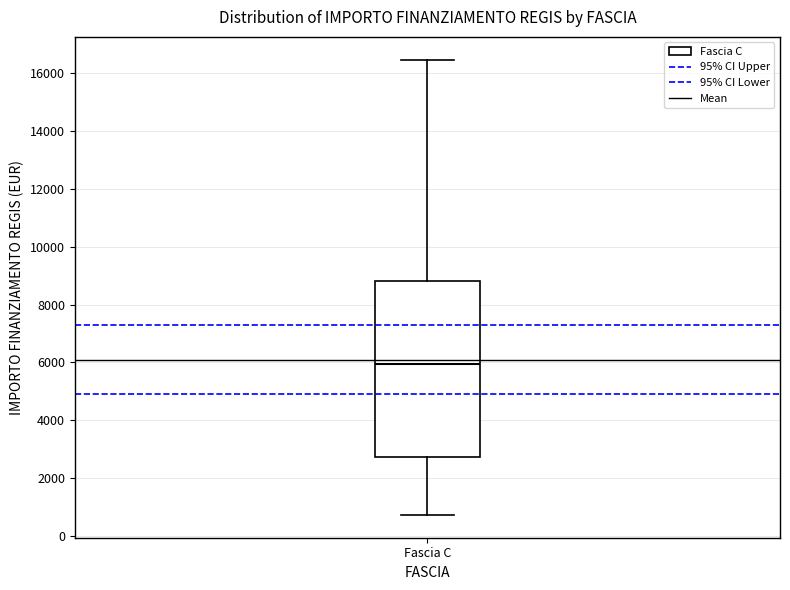

Read this box plot against the y-axis: the position of the median line, the range covered by the box, and the ends of both whiskers. The values are not printed on the chart, so give them approximately, as read against the axis.

median 6000, box 2800 to 8800, whiskers 800 to 16400